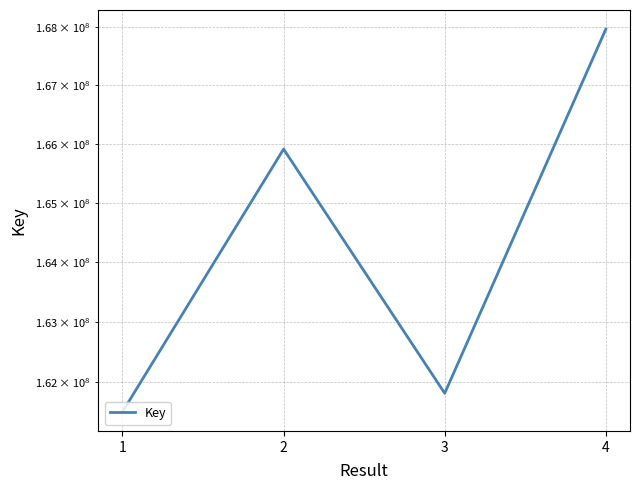

How many data points does each series have?

4